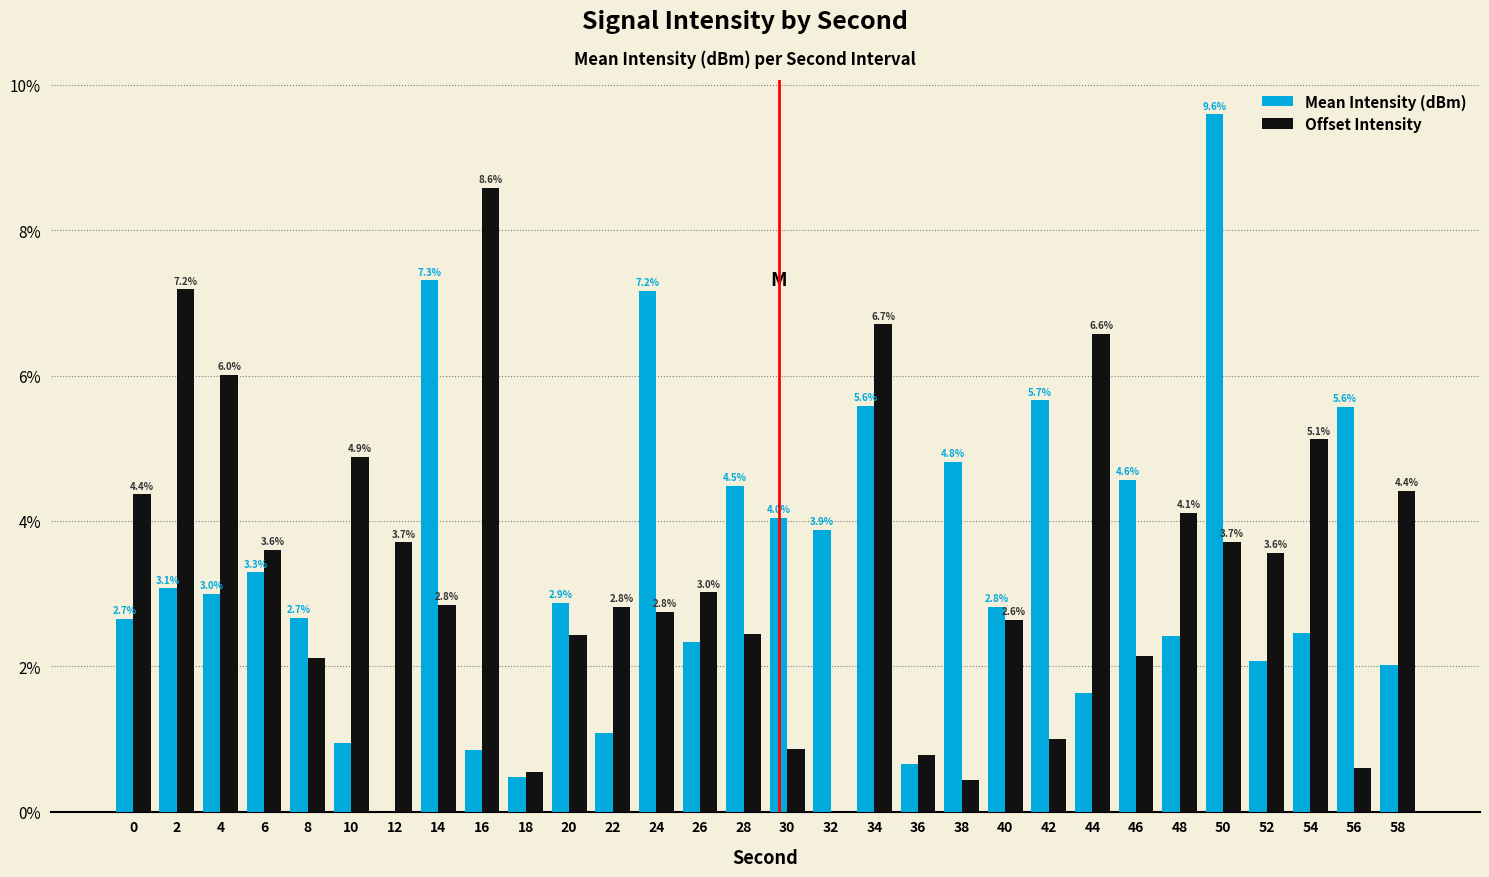

Which series changed the most between 20 and 36?

Mean Intensity (dBm)